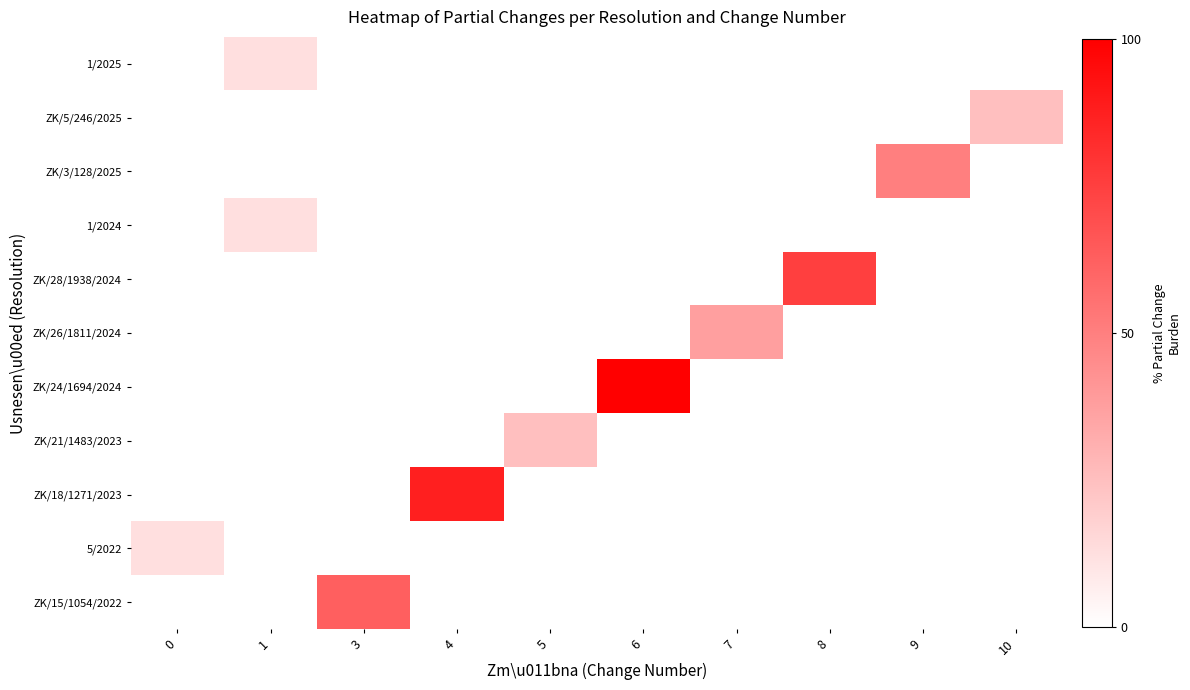

What is the spread (max minus min) of values at 6?

100.0